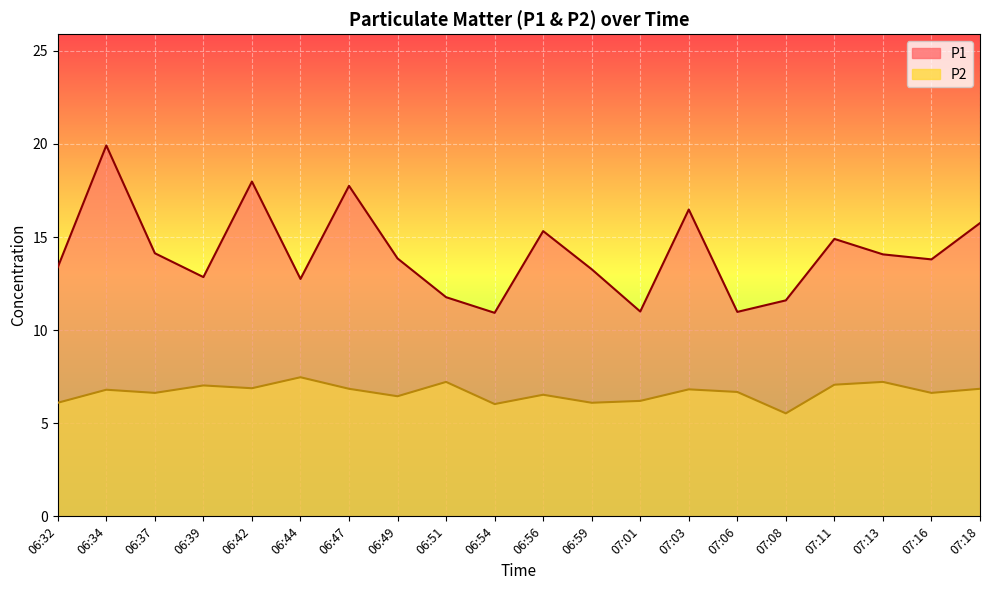

What are all the series names shown in the legend?

P1, P2